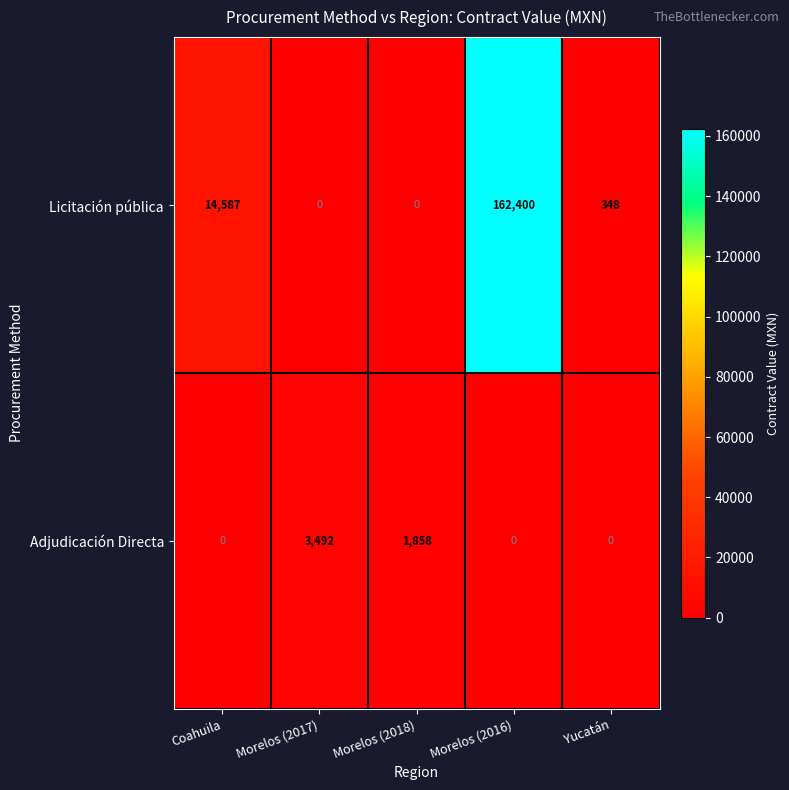

List the series in order of their overall mean, highest first.

Licitación pública, Adjudicación Directa